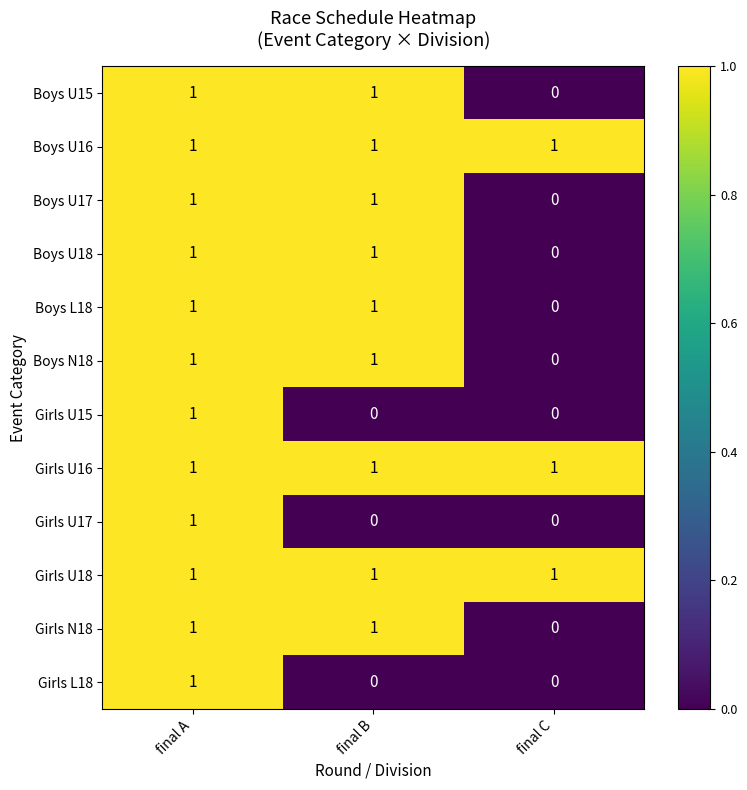

Which category has the lowest value in the Boys L18 series?

final C